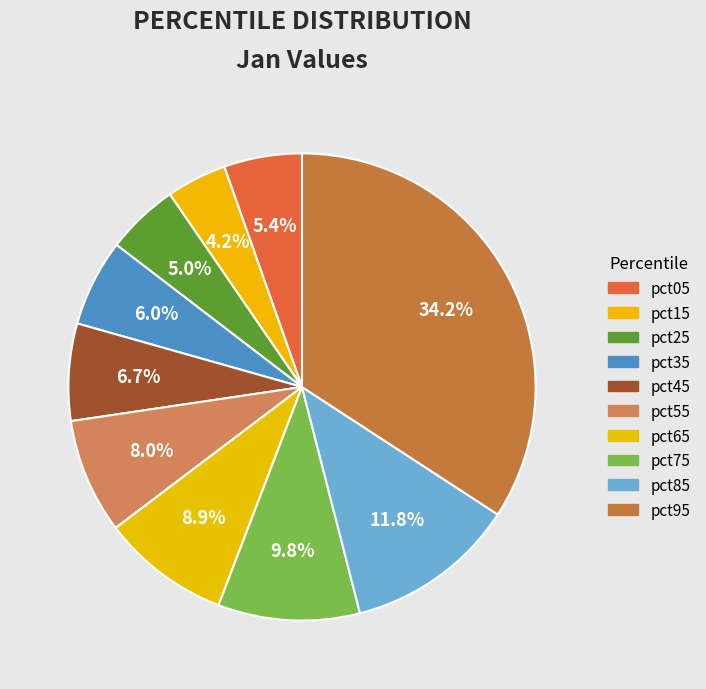

To the nearest percent, what percentage of the pie is pct65?

9%